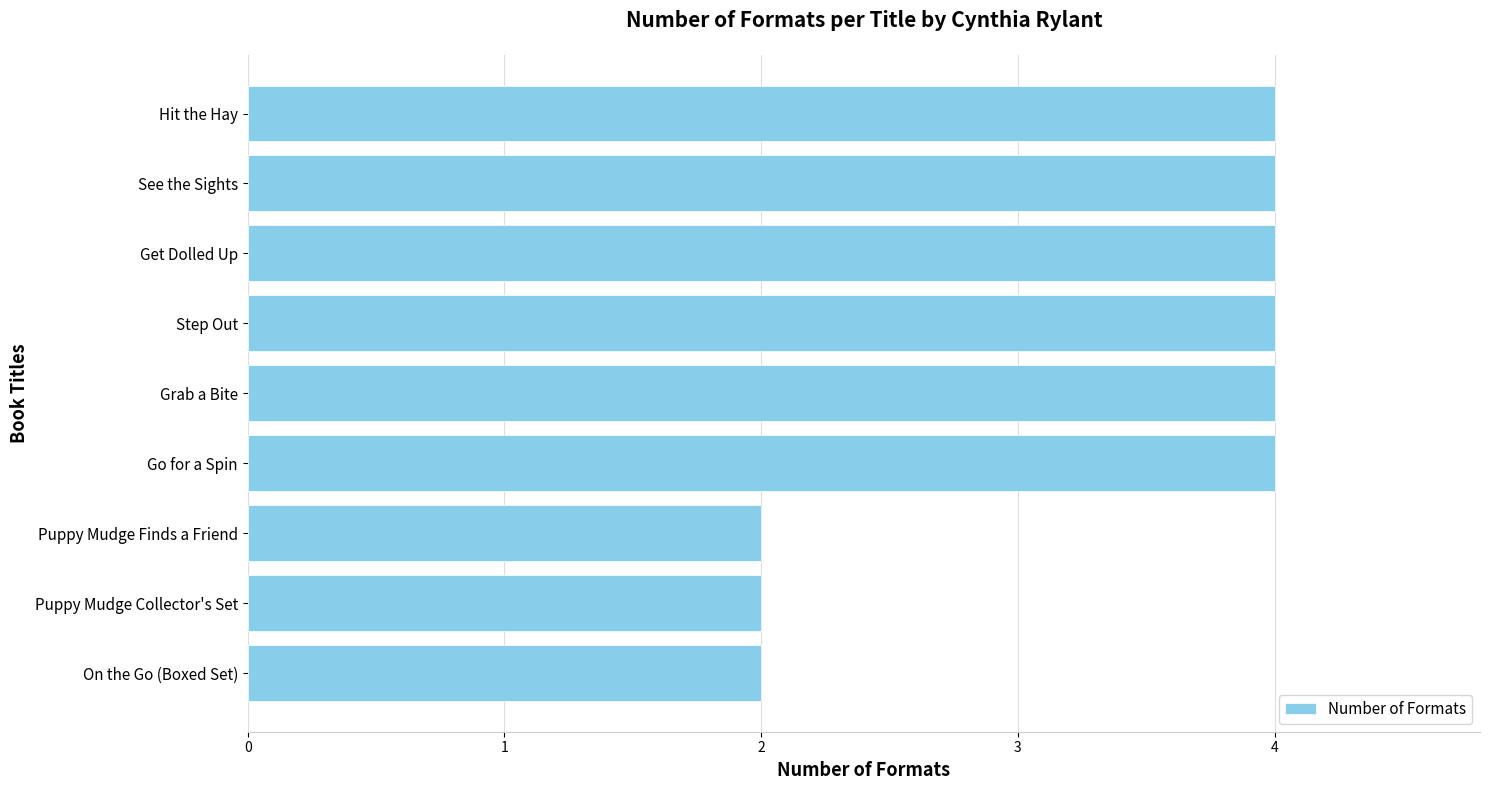

What is the average value?

3